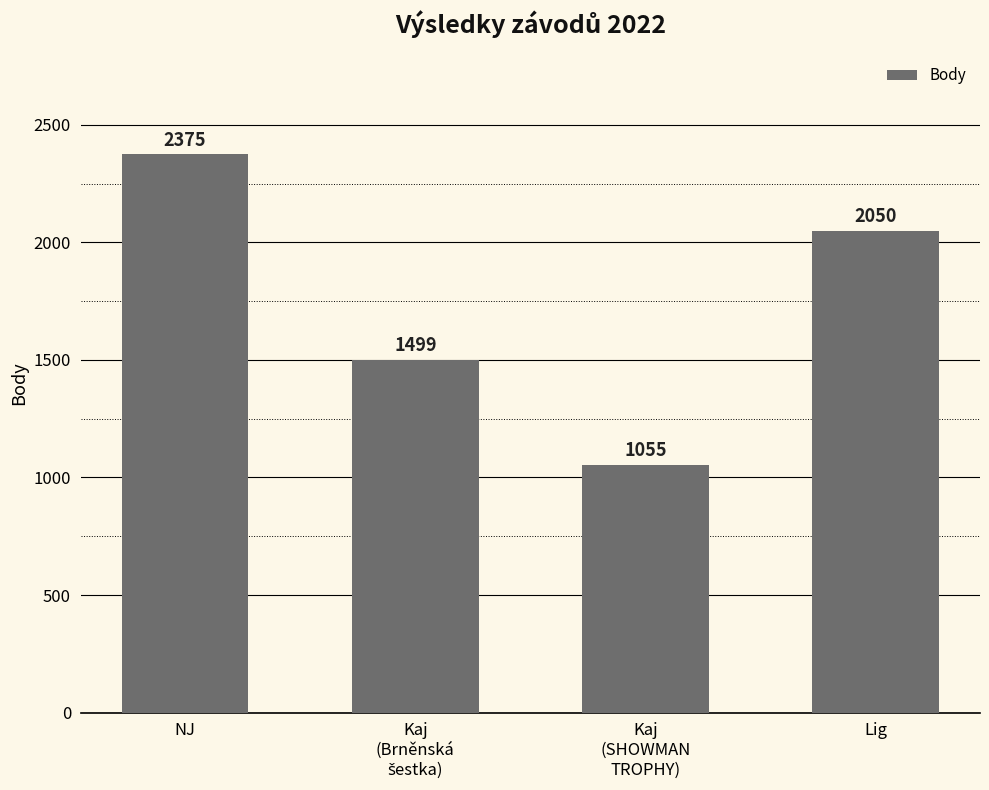

What is the maximum value shown in the chart?

2375